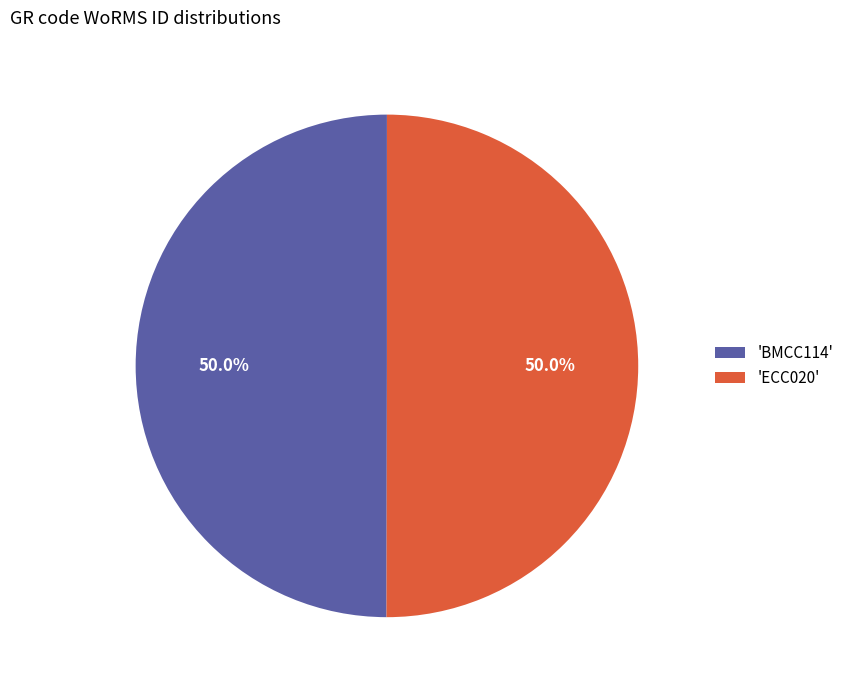

What is the ratio of the value at 'ECC020' to the value at 'BMCC114'?

1.0